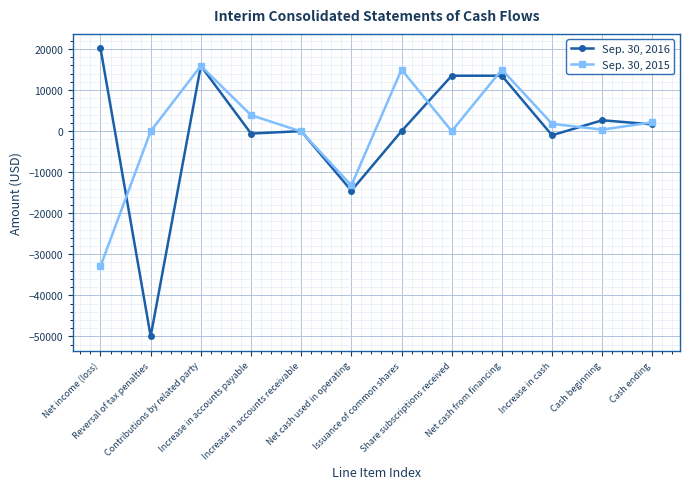

Which series changed the most between Contributions by related party and Share subscriptions received?

Sep. 30, 2015